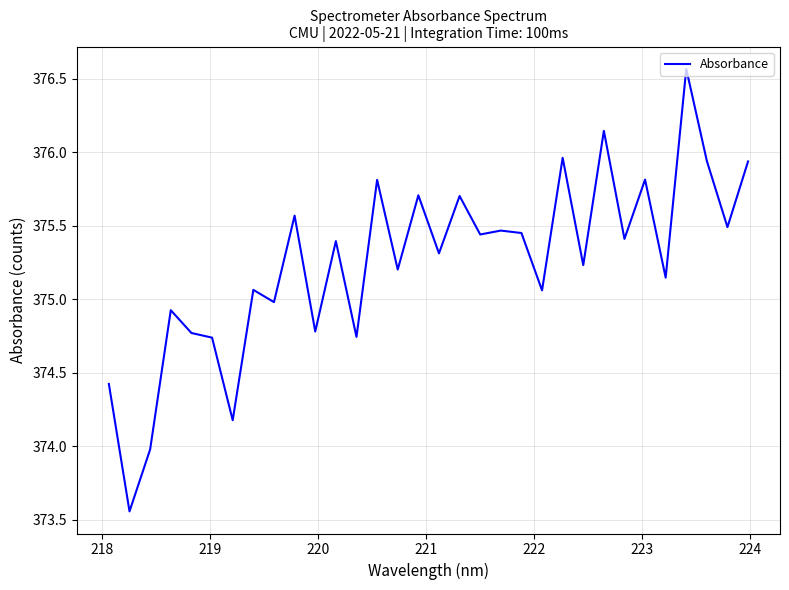

What is the greatest value displayed?

376.6